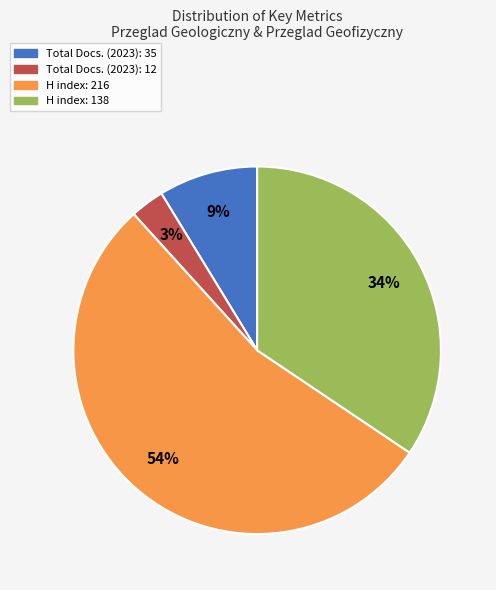

Which category has the biggest portion of the pie?

H index: 216